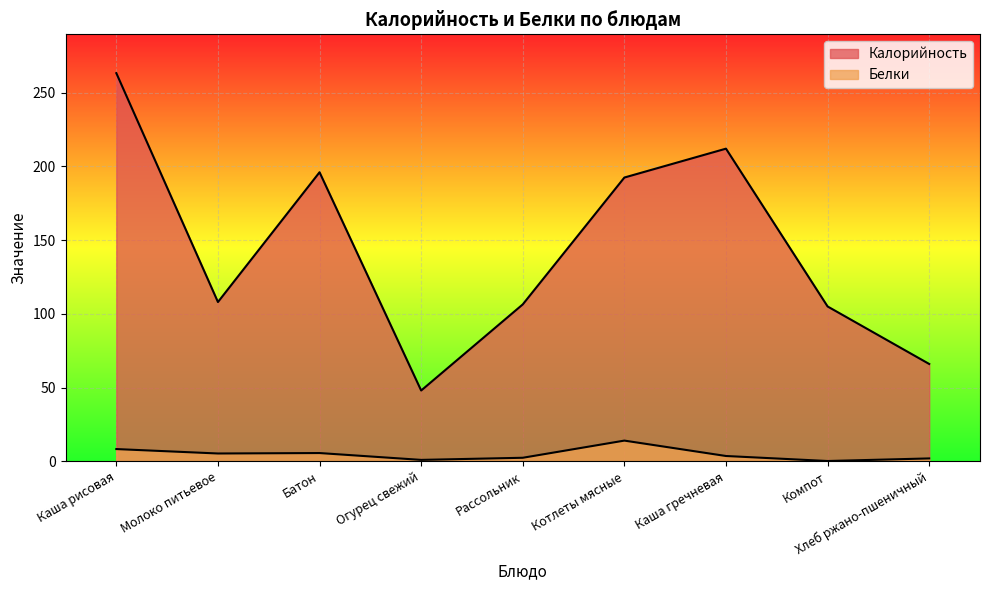

At which category is the sum across all series the highest?

Каша рисовая